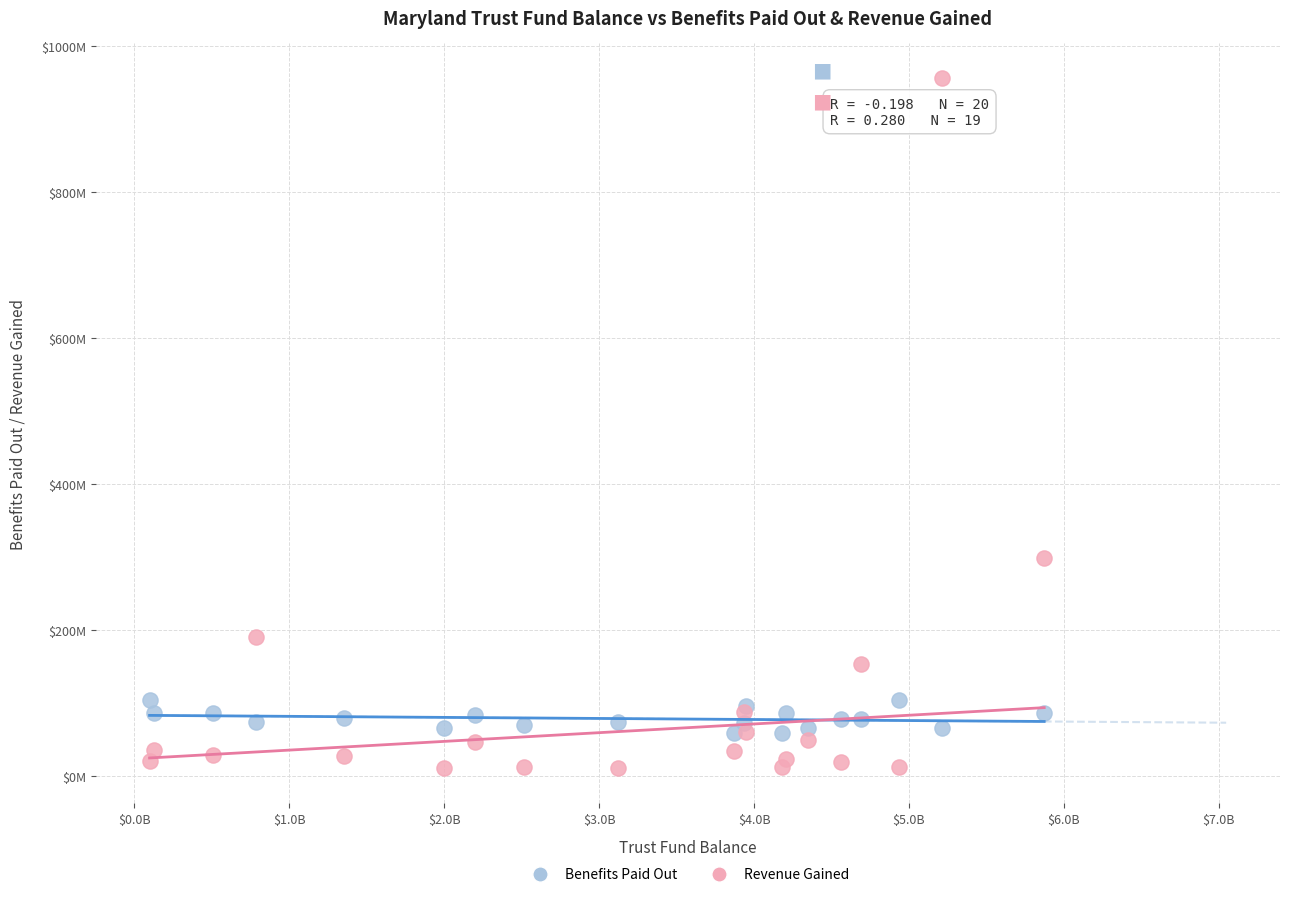

Which series contains the lowest Y value?

Revenue Gained